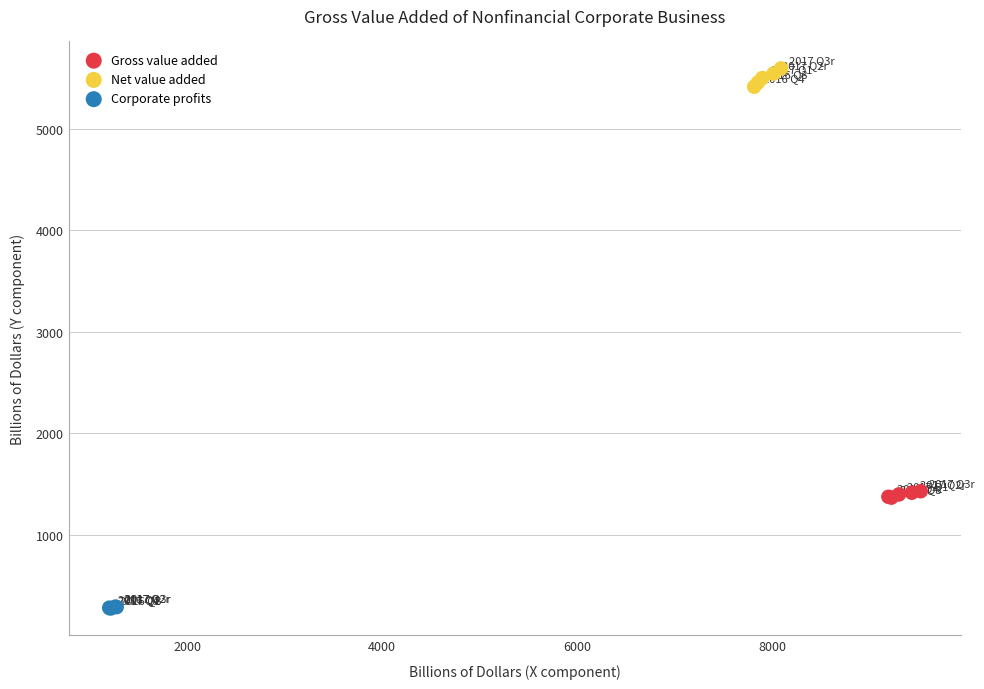

Which series reaches the maximum Y coordinate?

Net value added